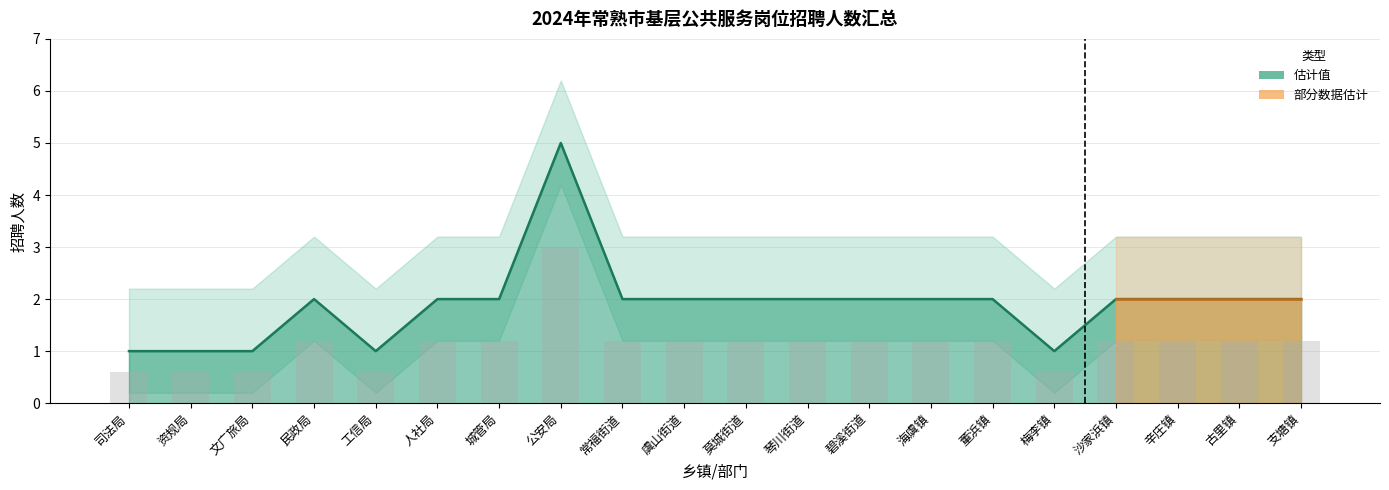

What is the sum of the values at 支塘镇 and 文广旅局?

3